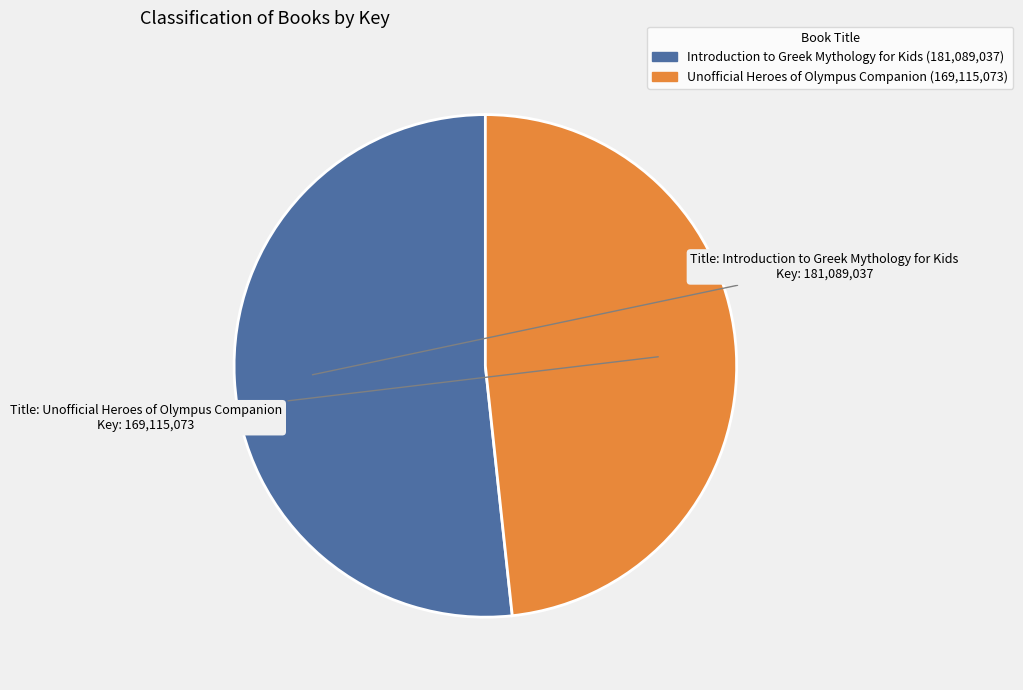

How many slices are in this pie chart?

2